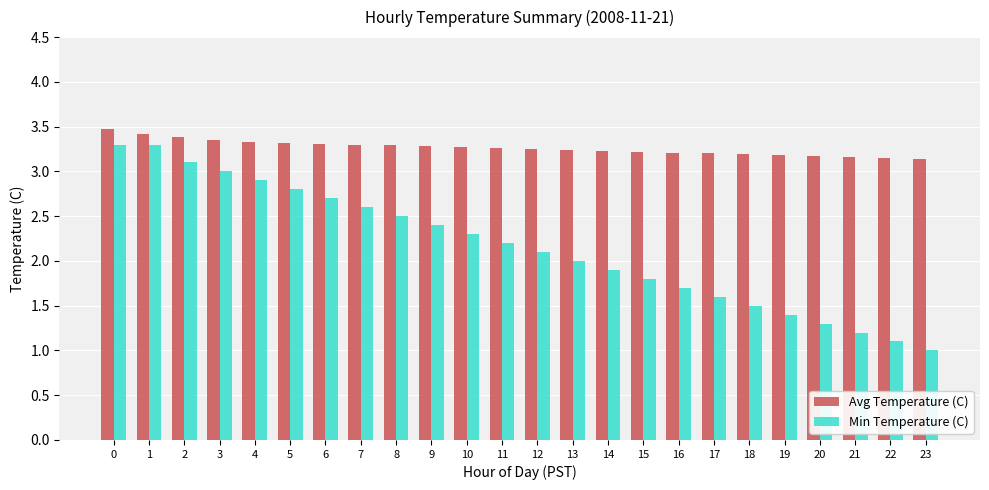

How many series are shown in this chart?

2